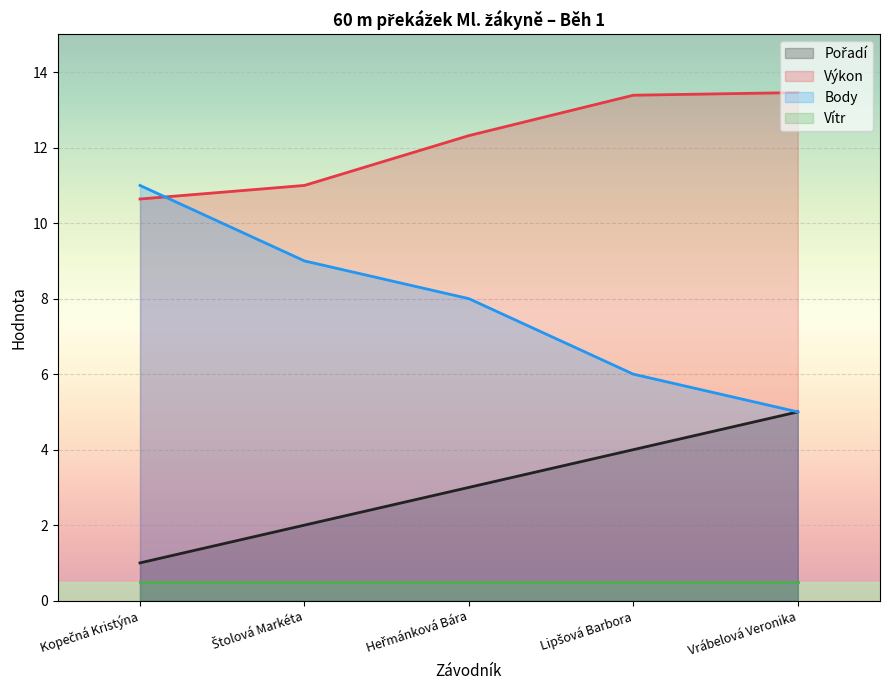

Which series has the widest spread of values?

Body